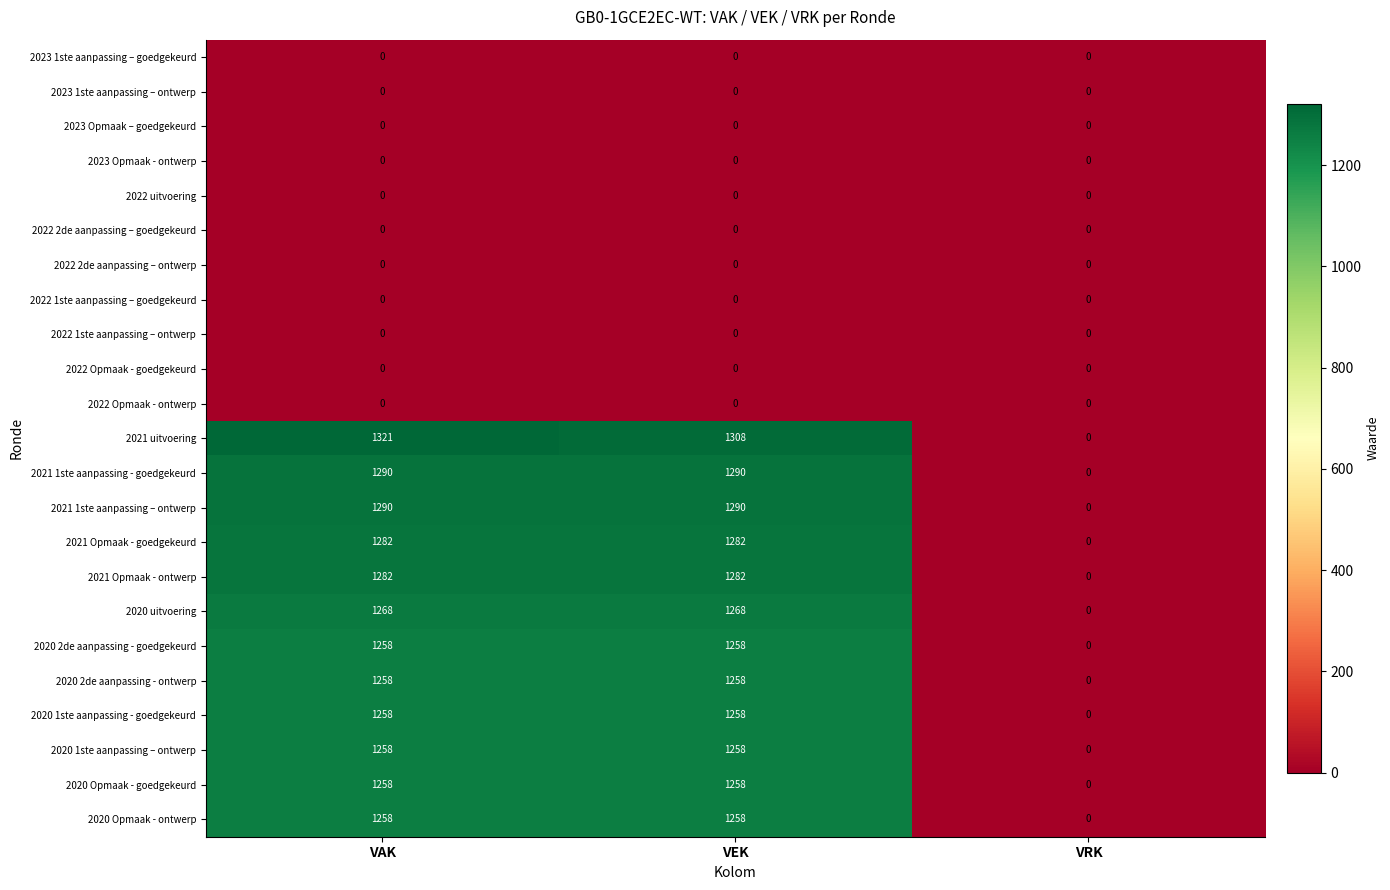

What is the sum of all 2020 1ste aanpassing – ontwerp values?

2516